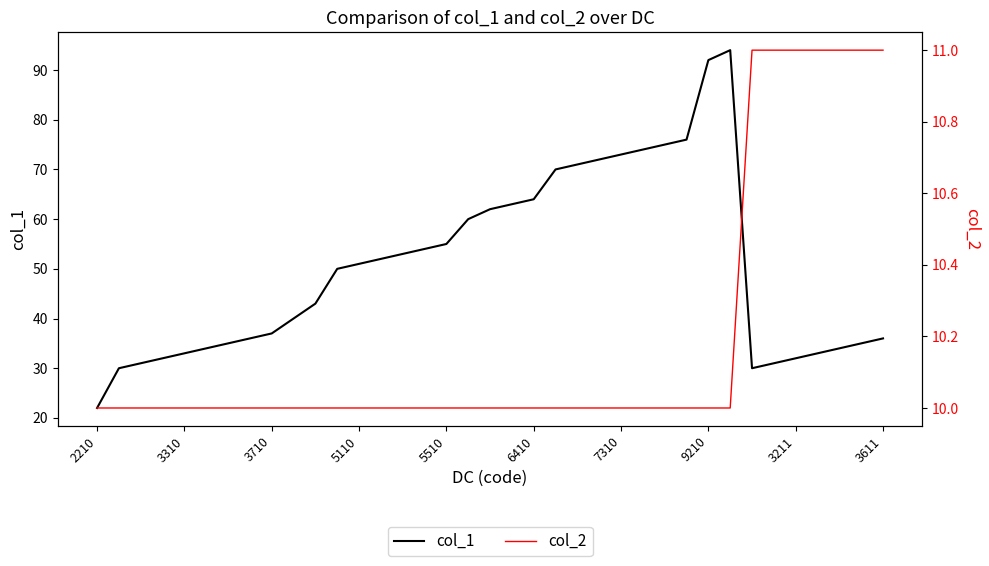

What is the minimum value for col_1?

22